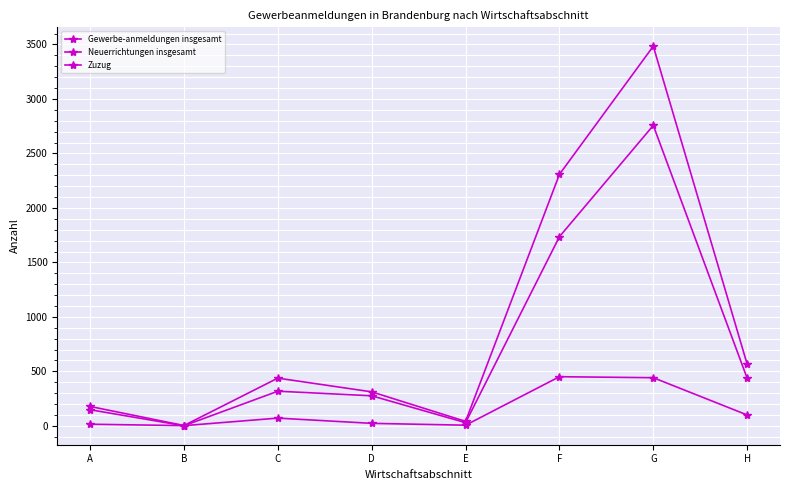

What is the approximate value of Gewerbe-anmeldungen insgesamt at H?

566